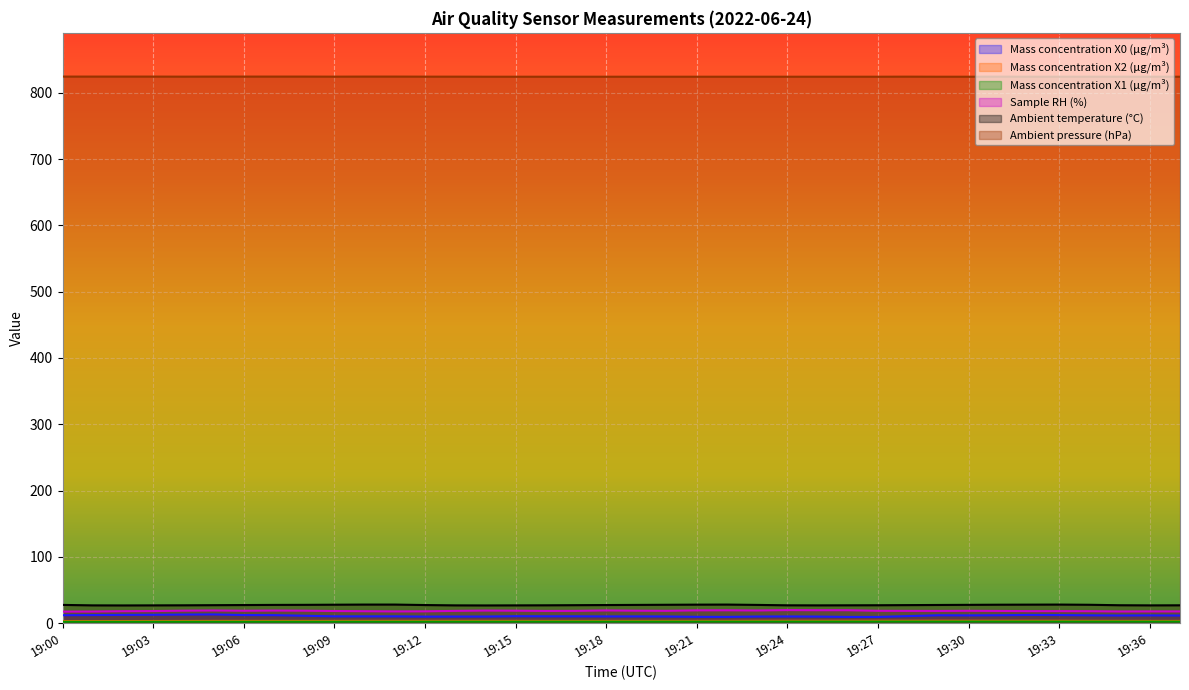

In Mass concentration X0 (μg/m³), how many points are lower than both neighbors (excluding endpoints)?

7